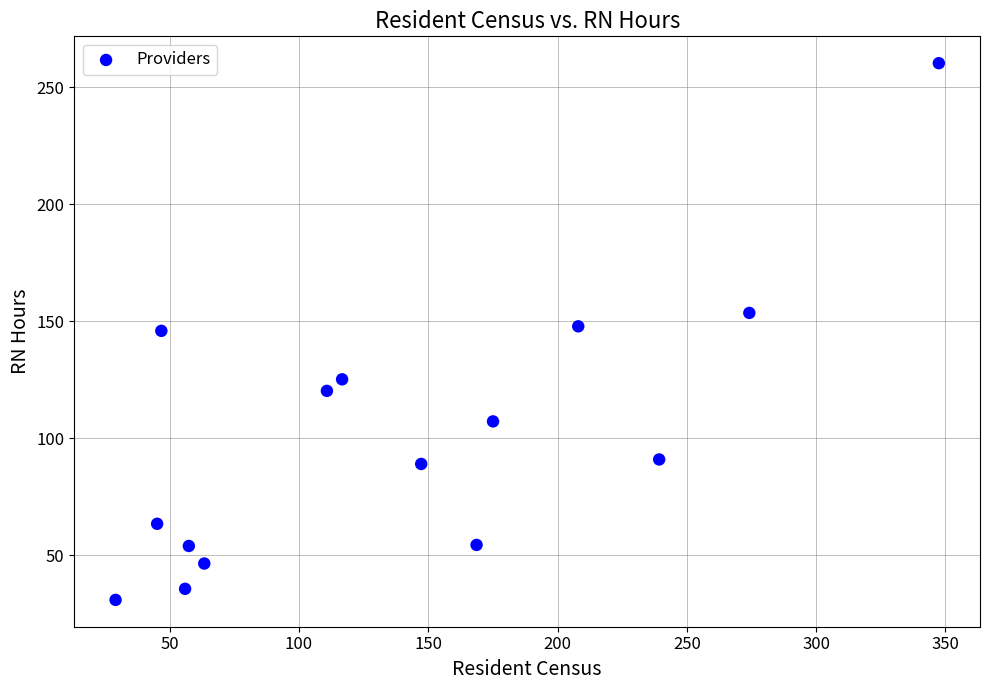

What is the range of Y values (max minus min)?

229.3